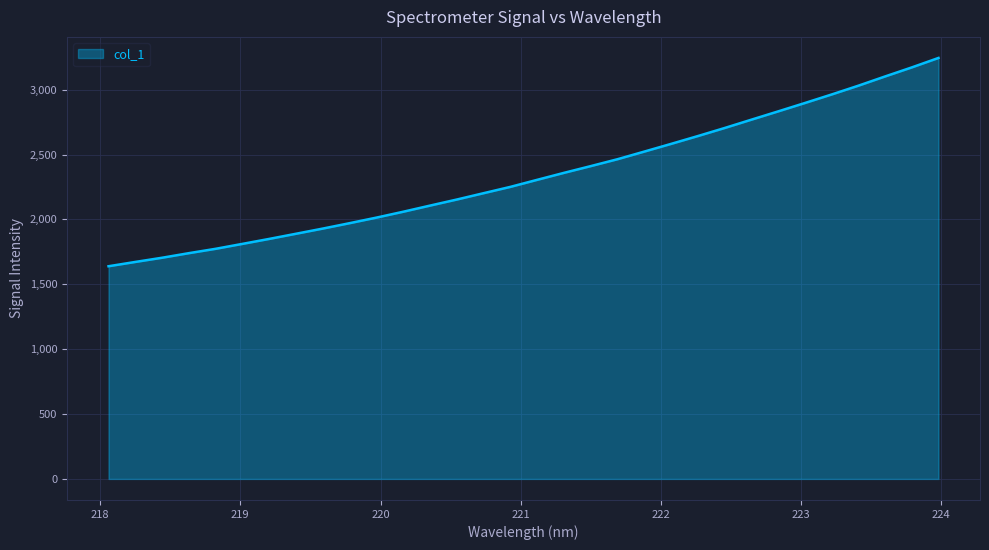

What is the maximum value shown in the chart?

3244.7